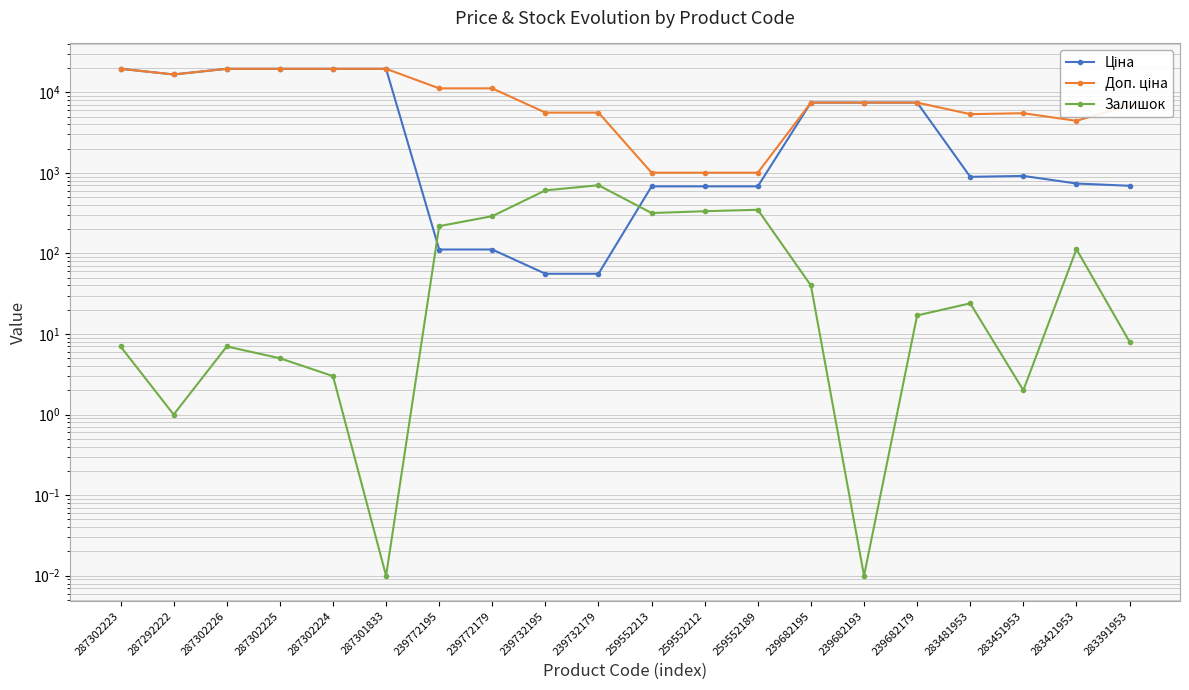

Rank the series at 283451953 from lowest to highest value.

Залишок, Ціна, Доп. ціна